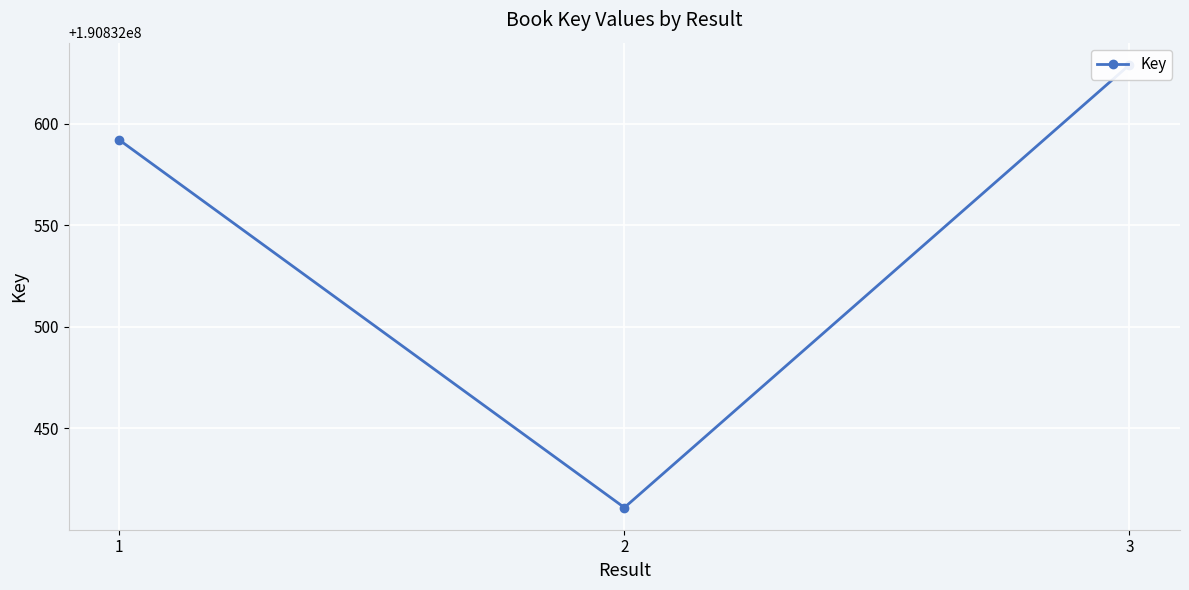

What is the approximate value at 3, to the nearest 10?

190832630